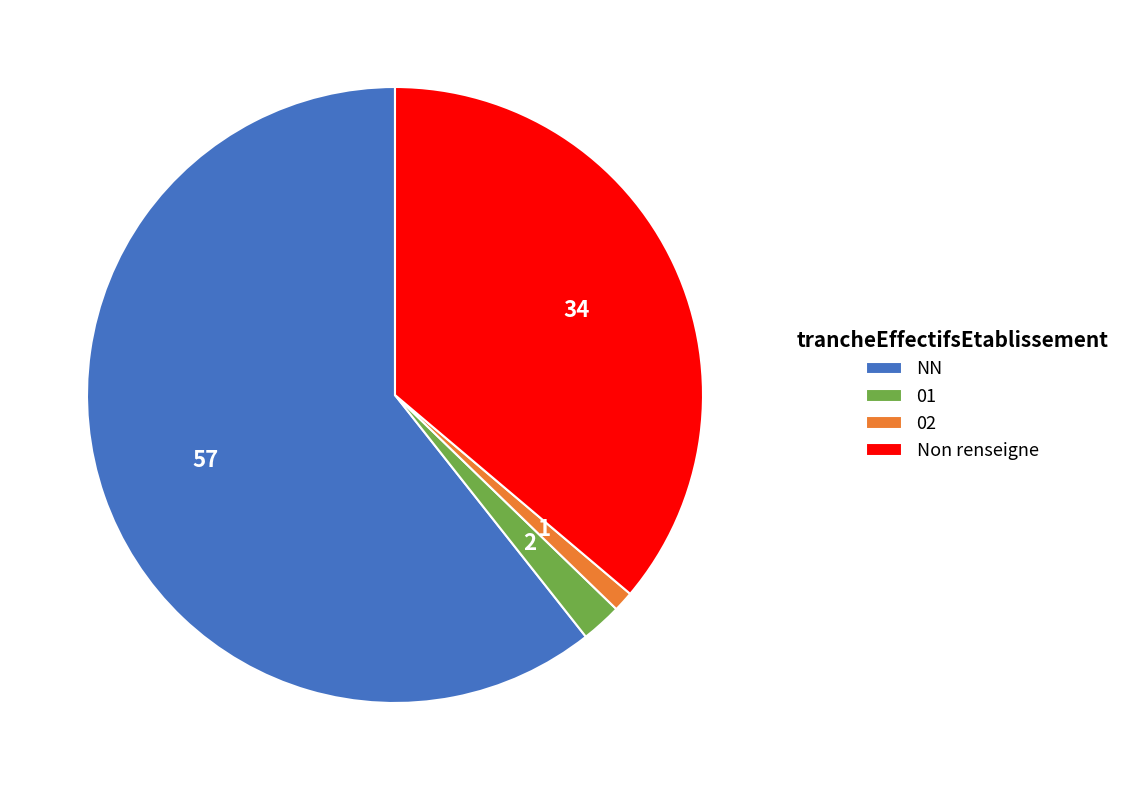

Do 01 and 02 together represent more than half of the pie?

No